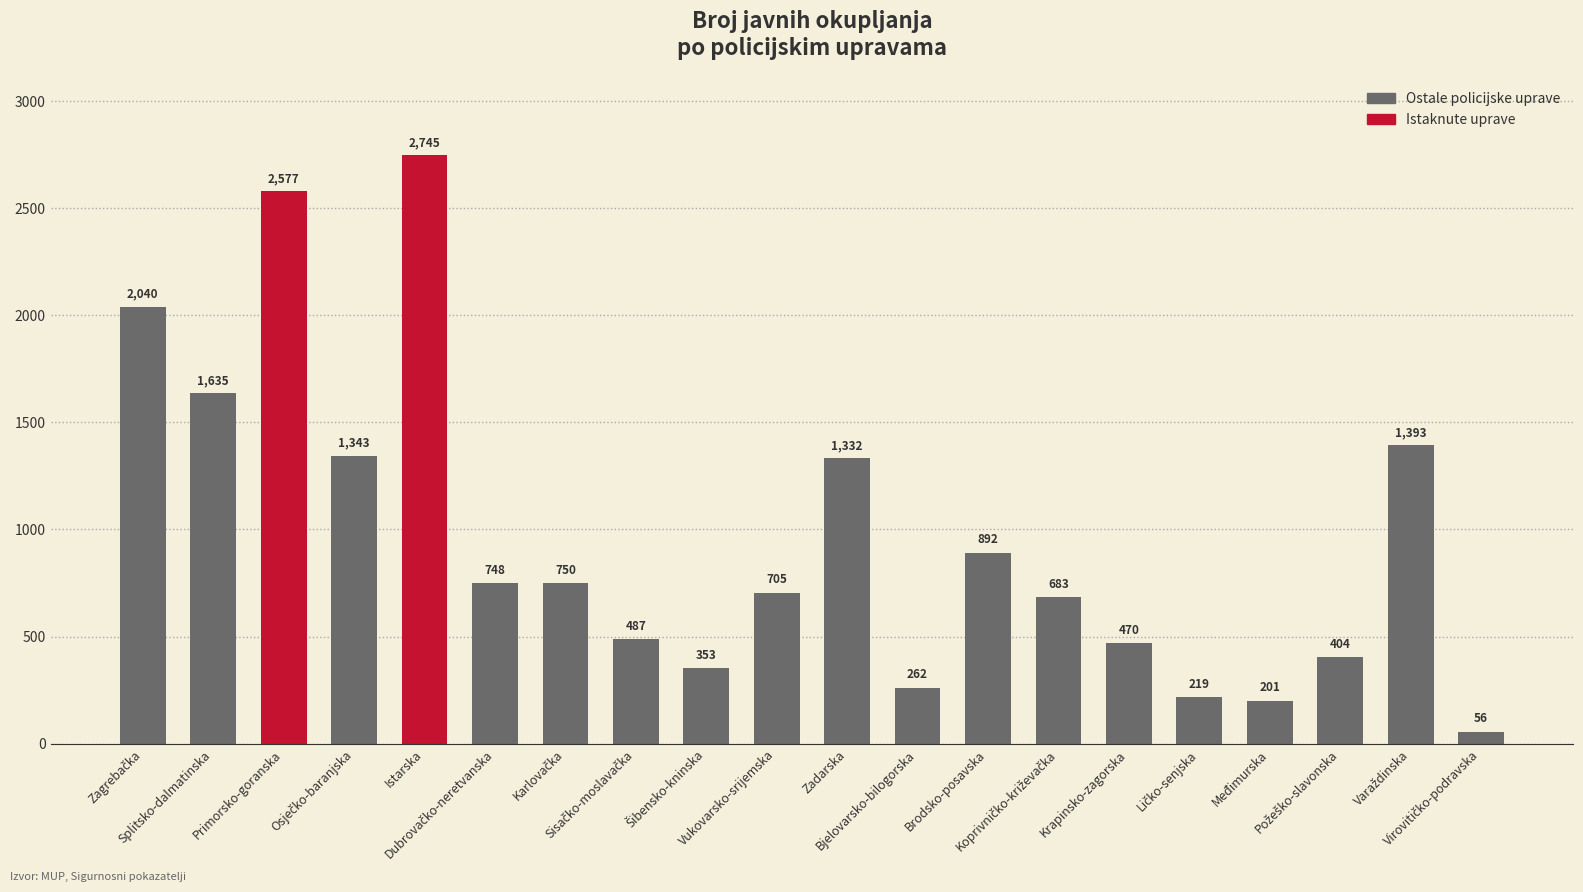

What is the value of the 5th bar from the left?

2745